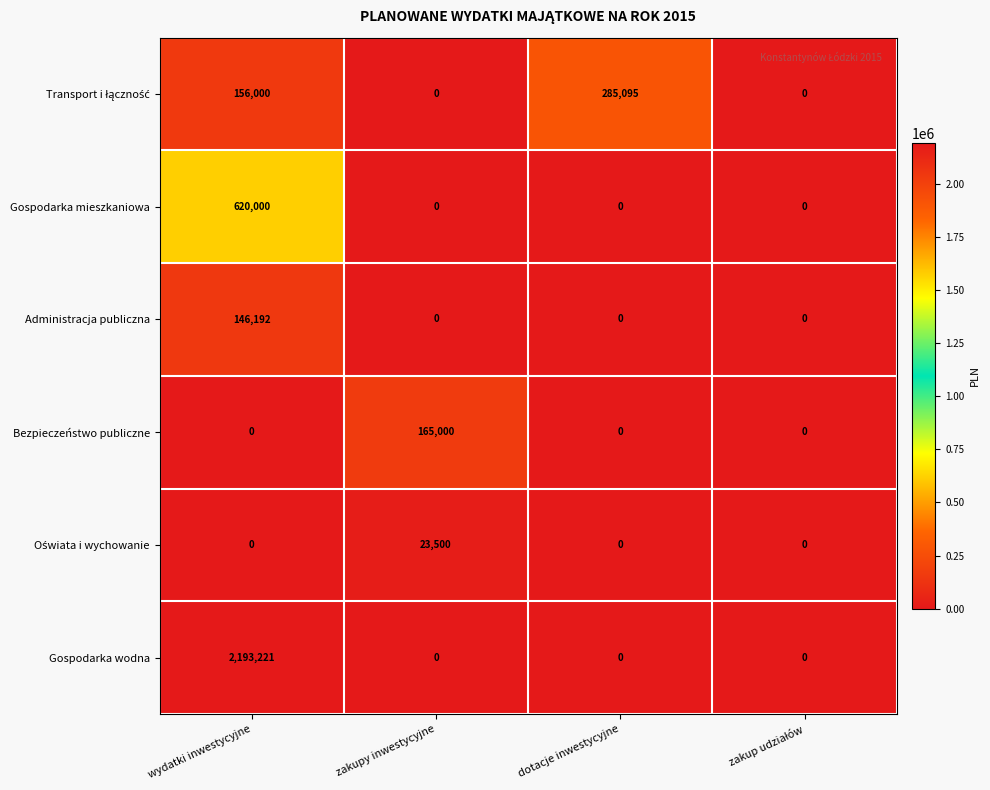

True or false: Gospodarka wodna has a value of 2193221 at wydatki inwestycyjne.

True